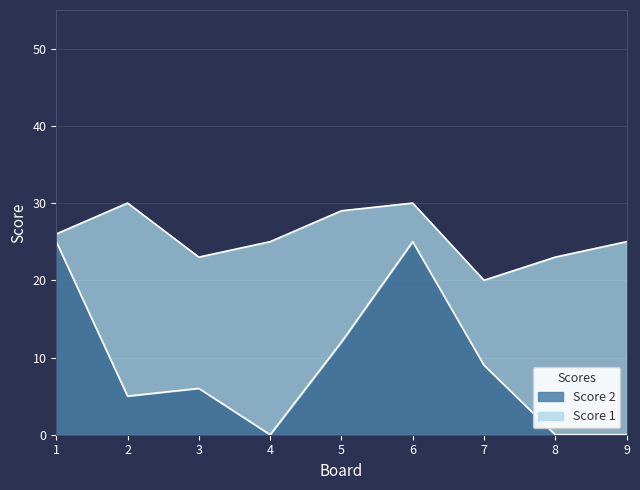

List the labels in order of value, largest first.

1, 6, 5, 7, 3, 2, 4, 8, 9